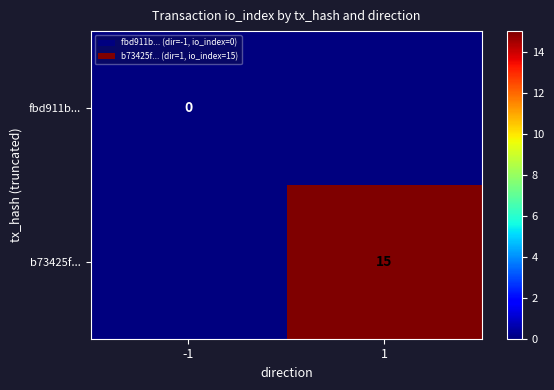

The value of b73425f... at 1 is 15. True or false?

True